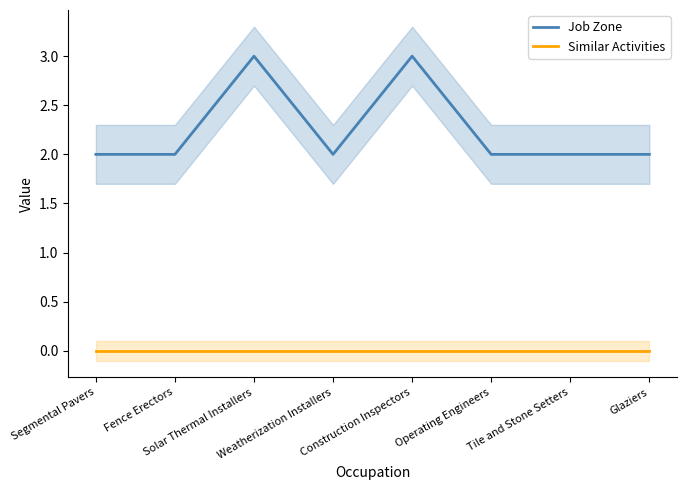

At which label is Similar Activities closest to 0?

Segmental Pavers